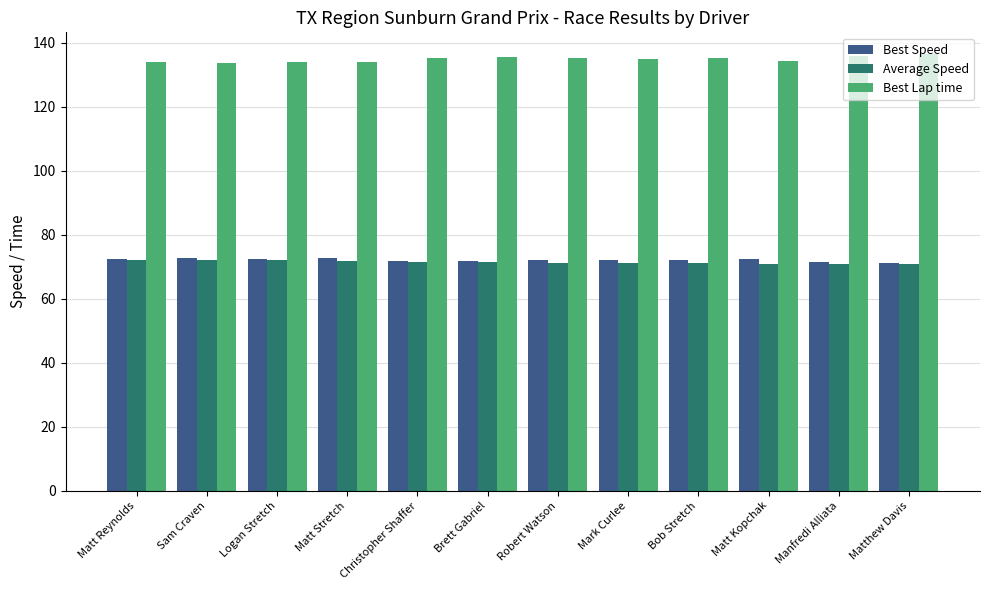

What is the total value across all series at Logan Stretch?

278.6